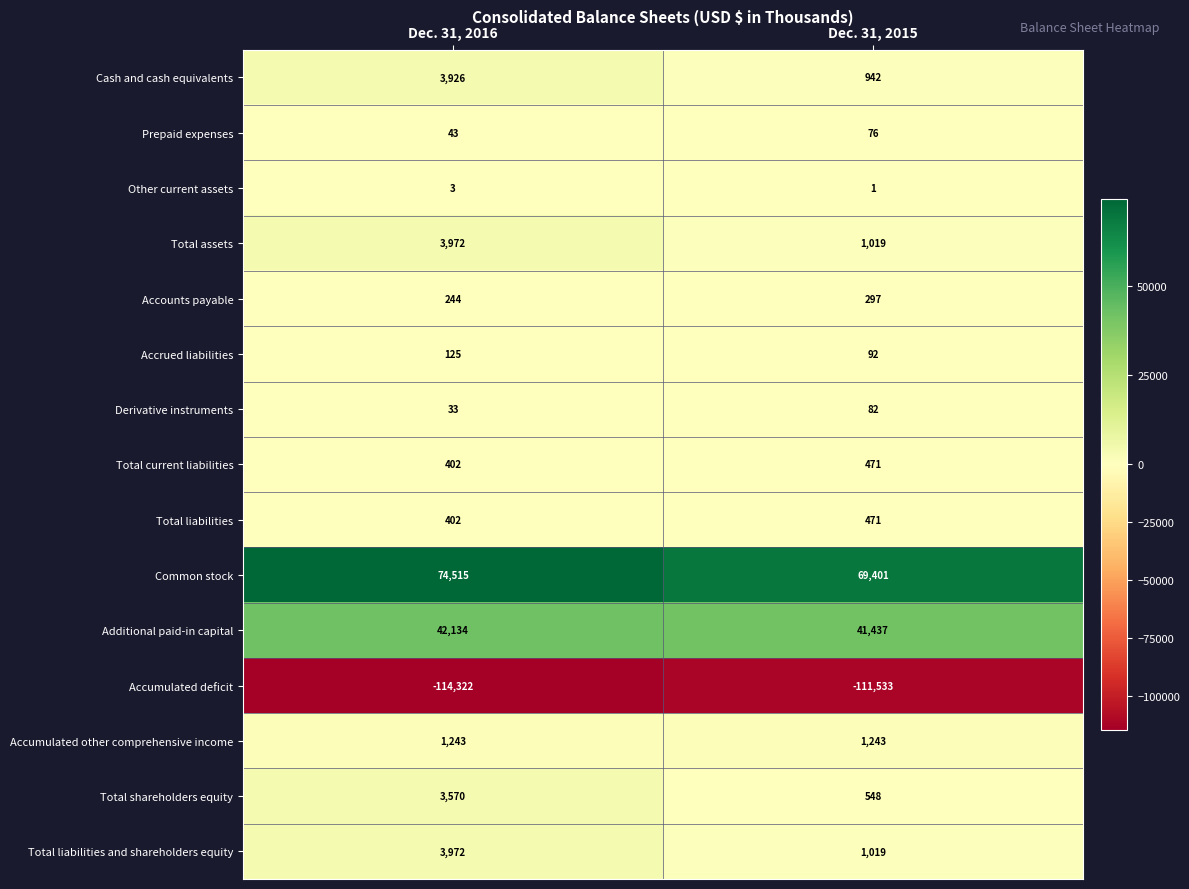

What is the average value of the Cash and cash equivalents series?

2434